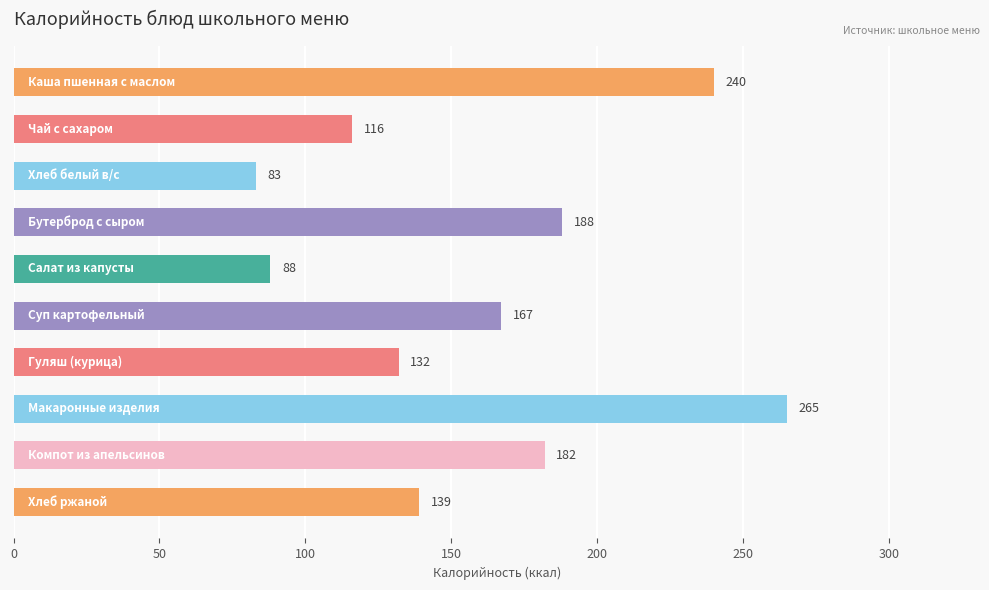

What is the average value?

160